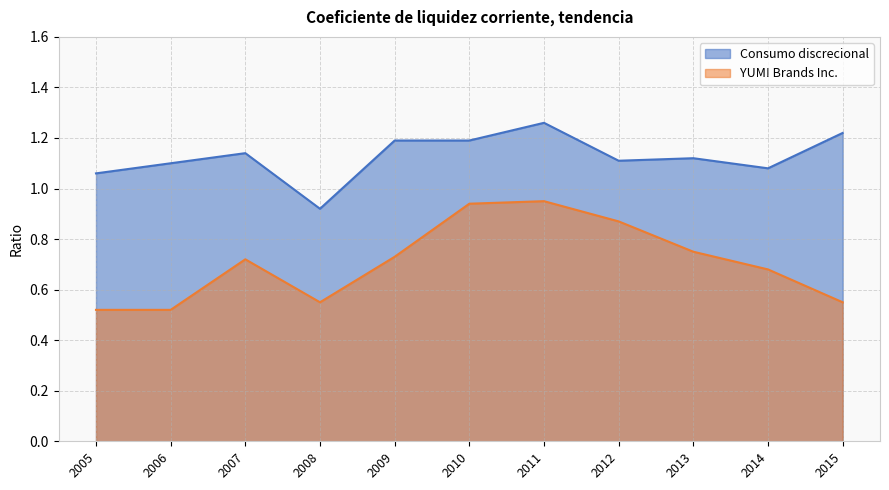

The value of Consumo discrecional at 2005 is 0.4. True or false?

False